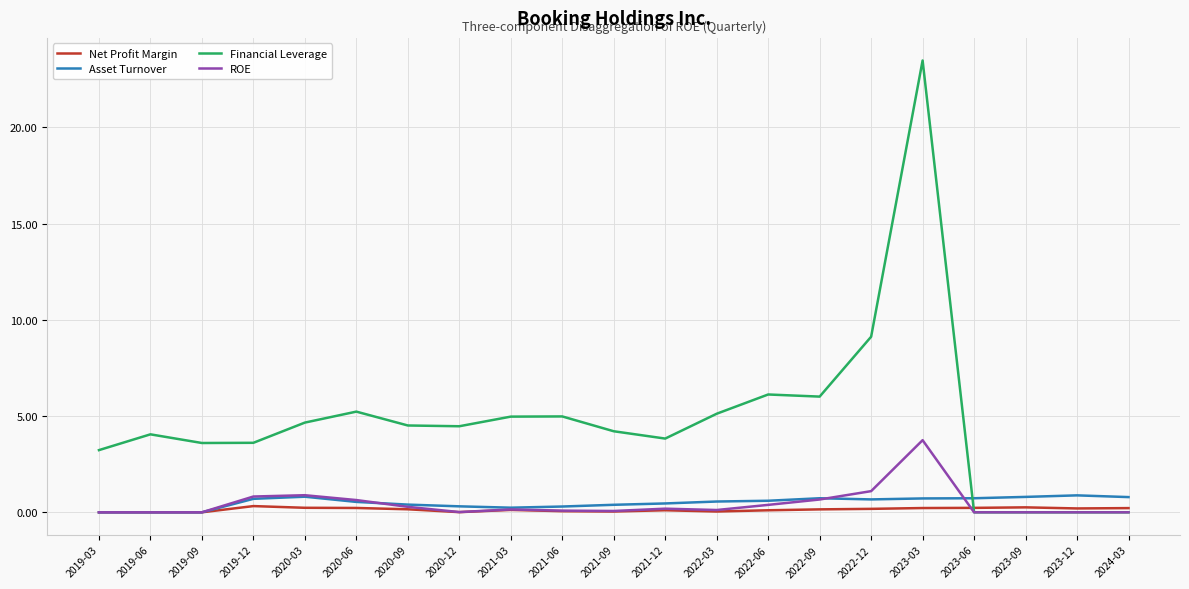

True or false: Financial Leverage has a value of 2.8 at 2021-03.

False